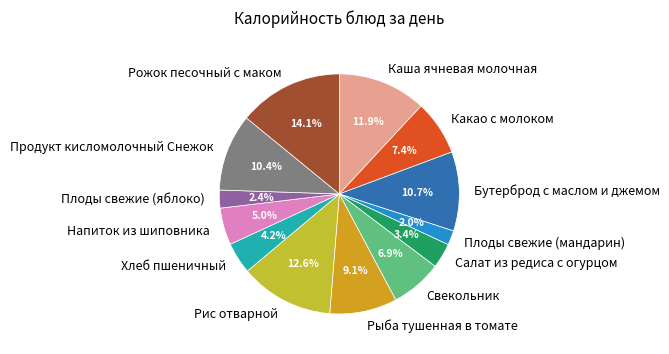

To the nearest percent, what is the difference between the largest and smallest slice percentages?

12%